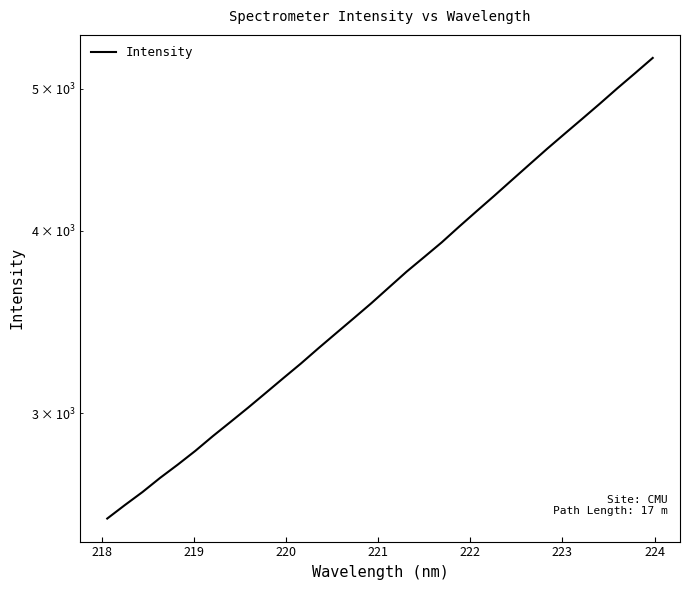

The chart shows a value of 5092.7 at 224. True or false?

False